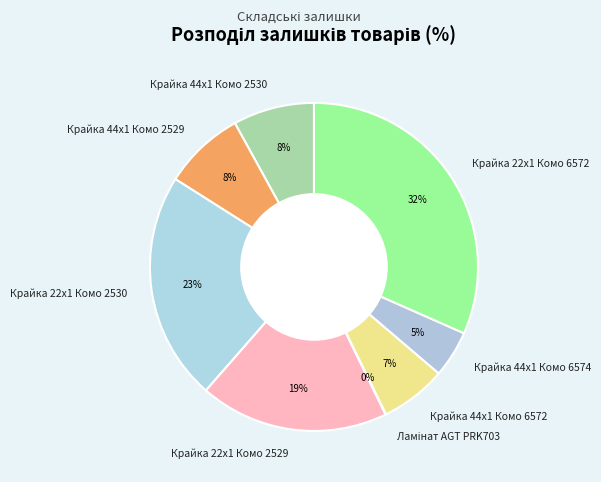

What percentage is the Крайка 22x1 Комо 2530 slice, to the nearest percent?

23%